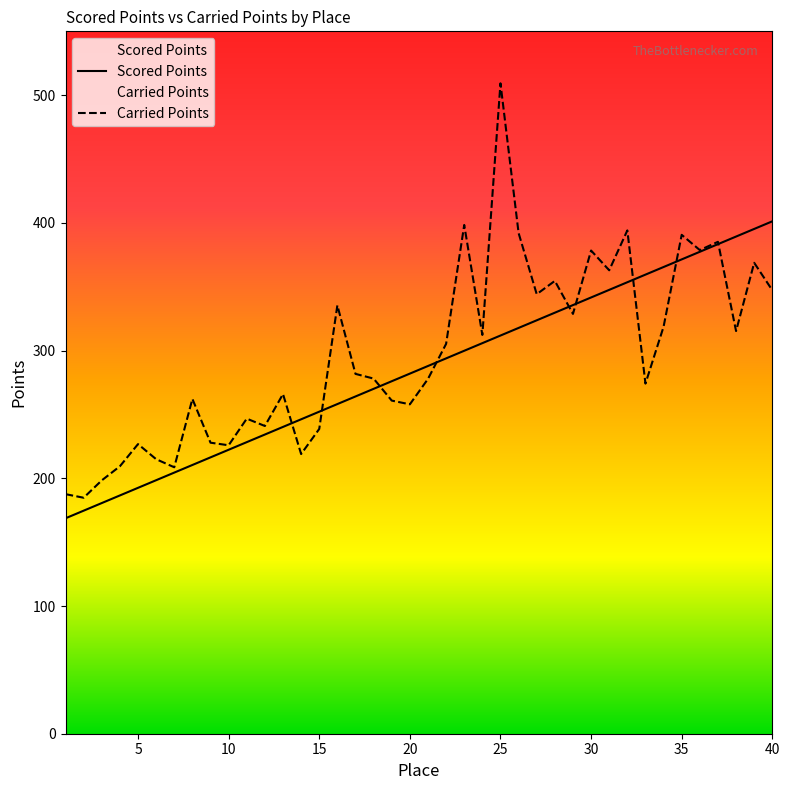

Rank the series by their average value, from lowest to highest.

Scored Points, Carried Points